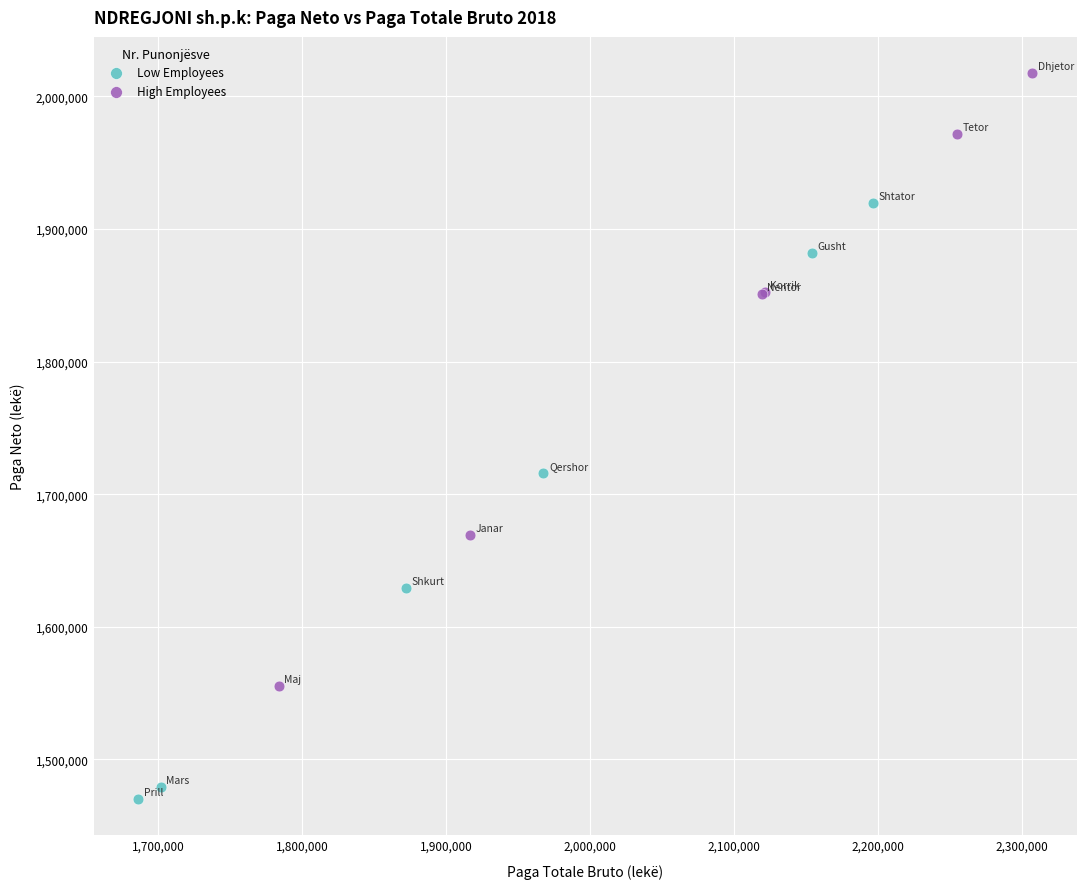

What are all the series names shown in the legend?

Low Employees, High Employees